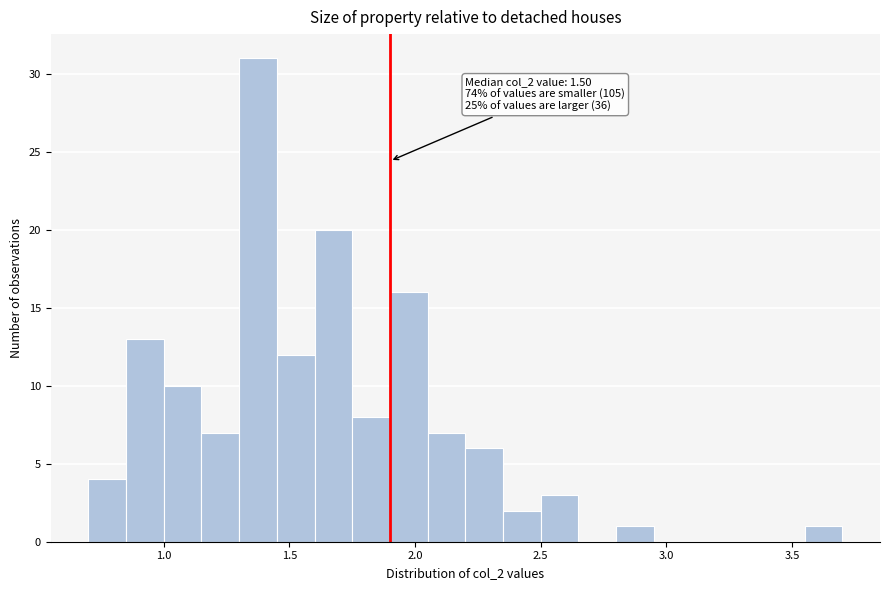

Around what value on the x-axis is the tallest bar? Give the approximate position of its centre, as read against the axis.

1.40